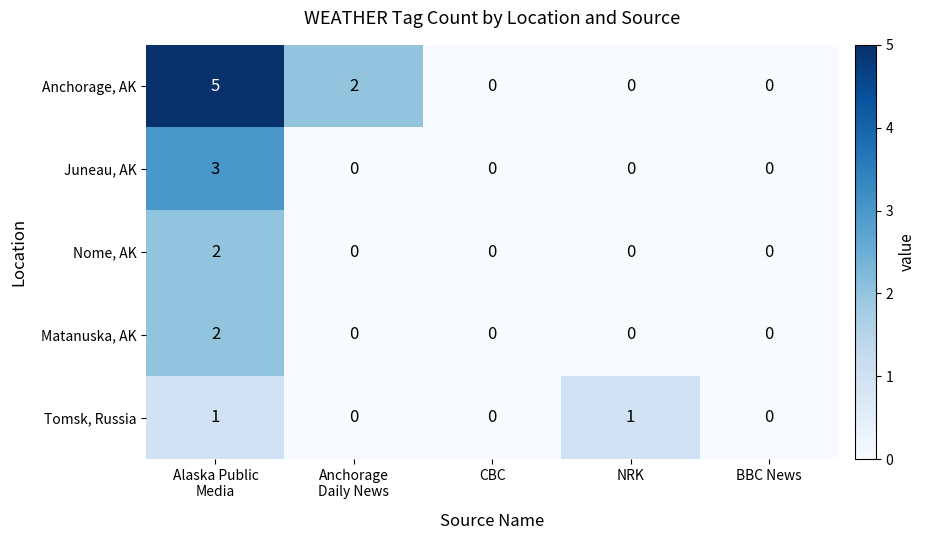

What is the difference between the highest and lowest values at Alaska Public
Media?

4